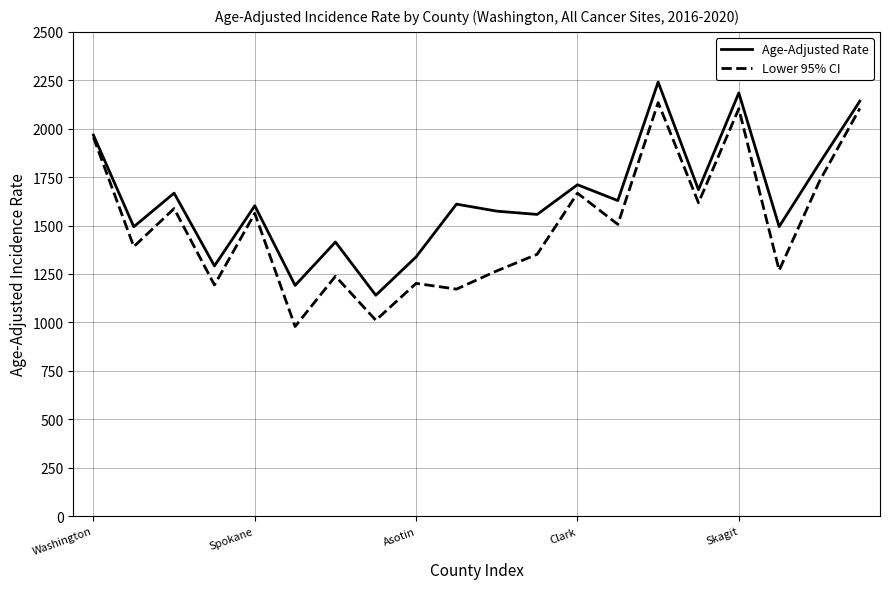

Which series has the widest spread of values?

Lower 95% CI